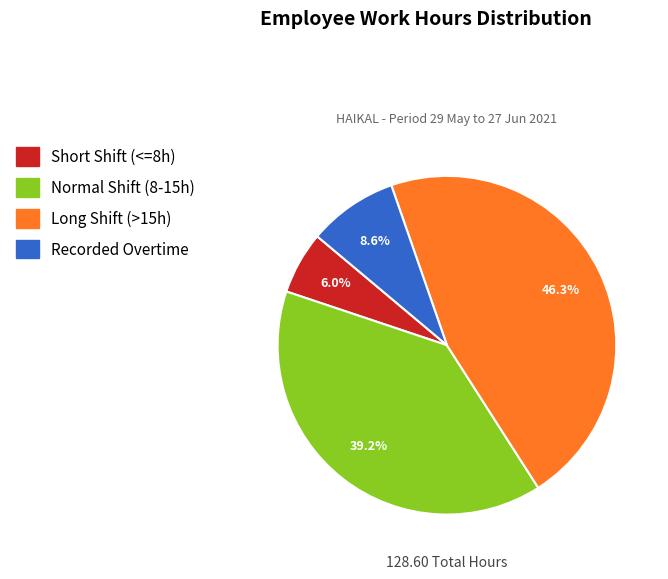

Is there any slice that represents more than half of the pie?

No